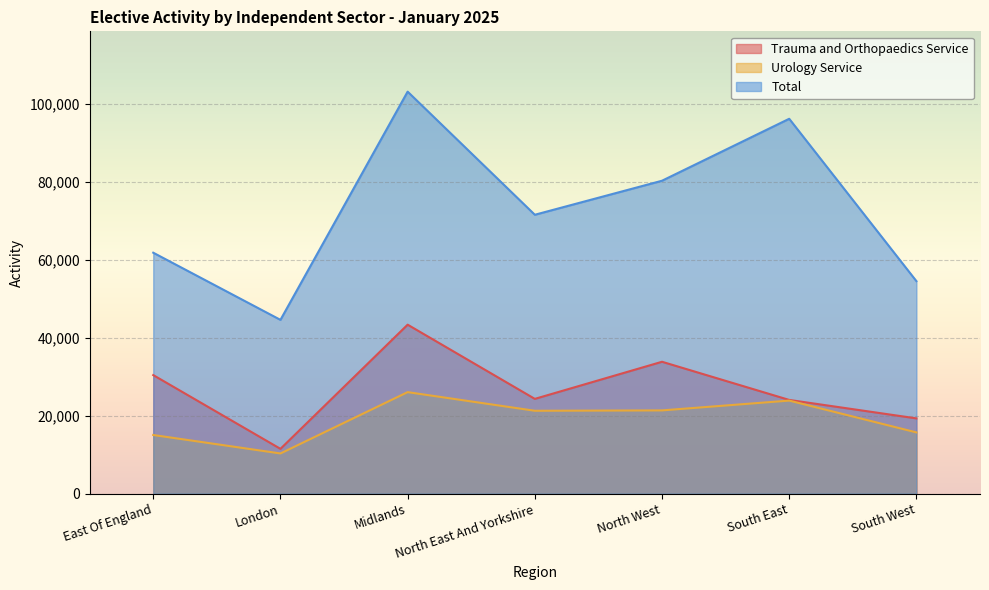

How many data points in Urology Service are less than 21285?

3